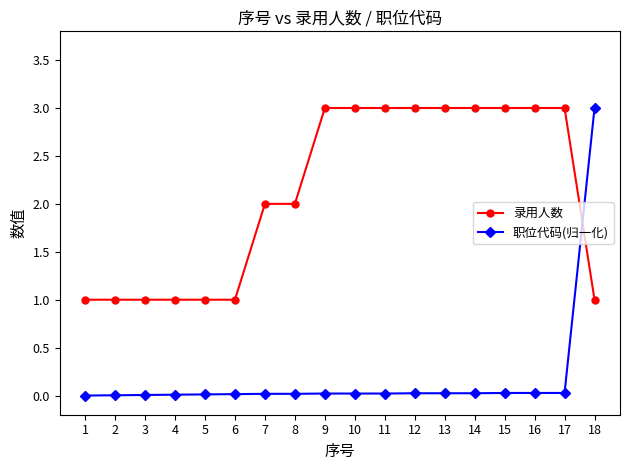

What is the maximum value for 职位代码(归一化)?

3.0